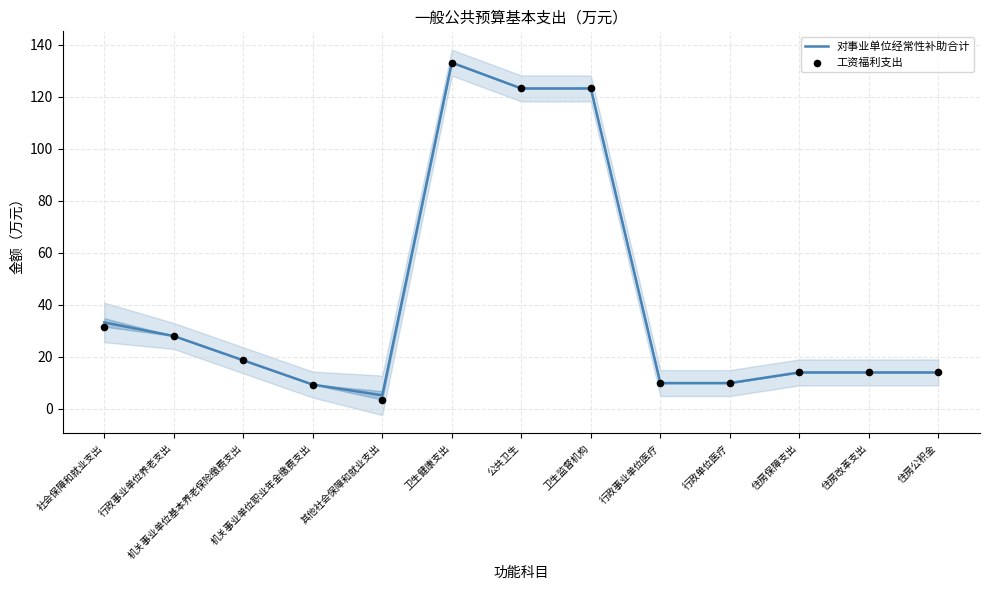

Which series reaches the minimum Y coordinate?

工资福利支出